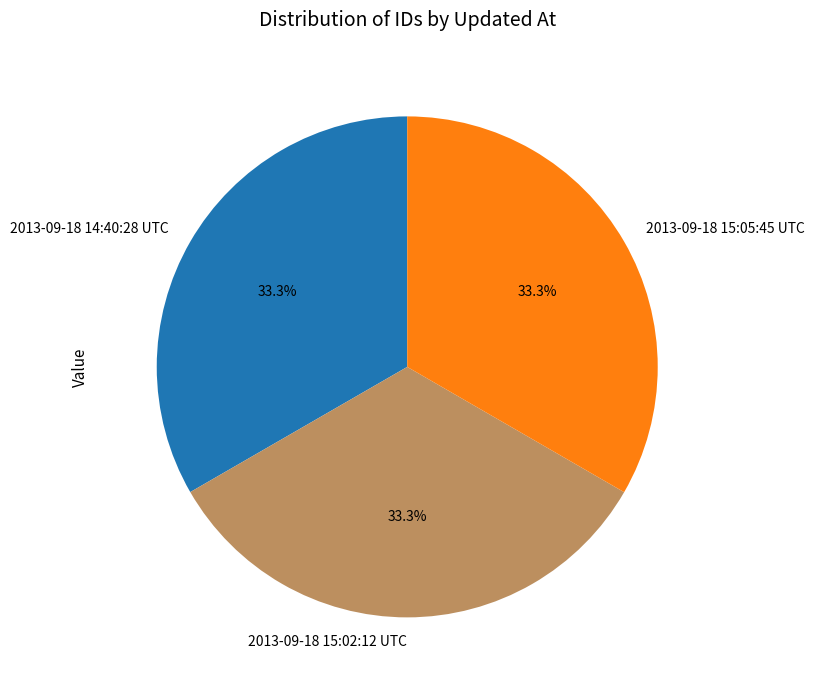

True or false: 2013-09-18 15:02:12 UTC accounts for 39% of the total.

False